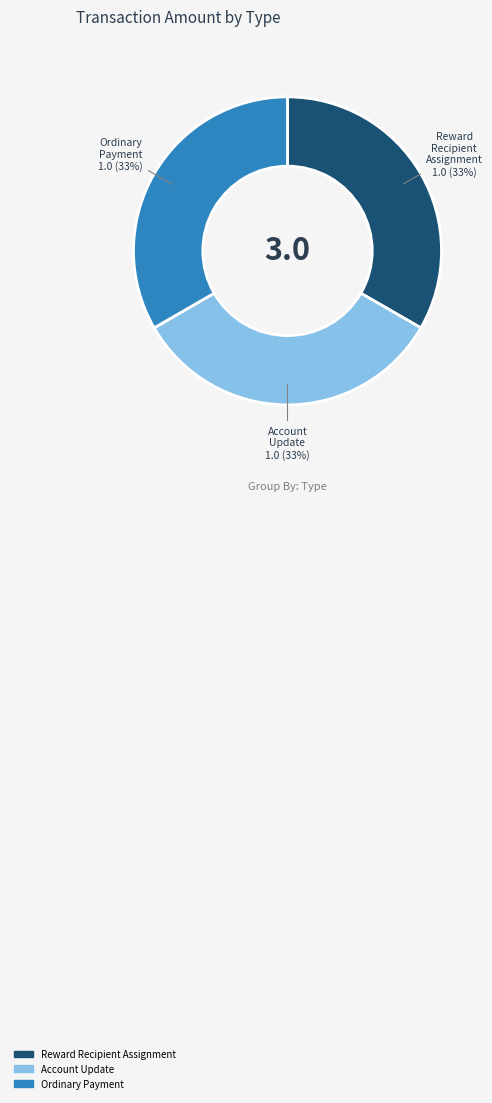

To the nearest percent, what portion does Reward Recipient Assignment represent?

33%